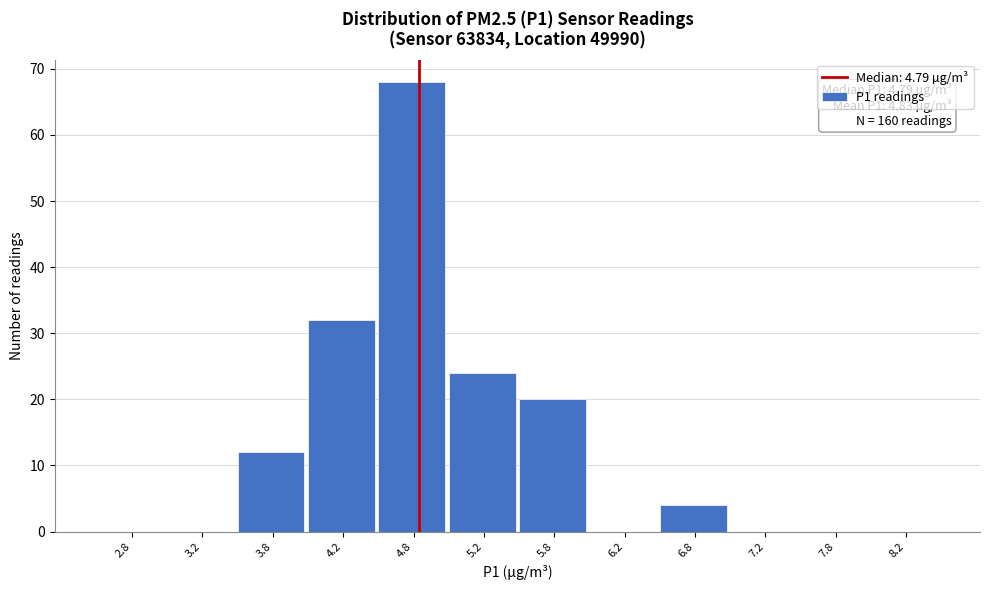

Over which range of the x-axis is the bar tallest?

4.5 to 5.0